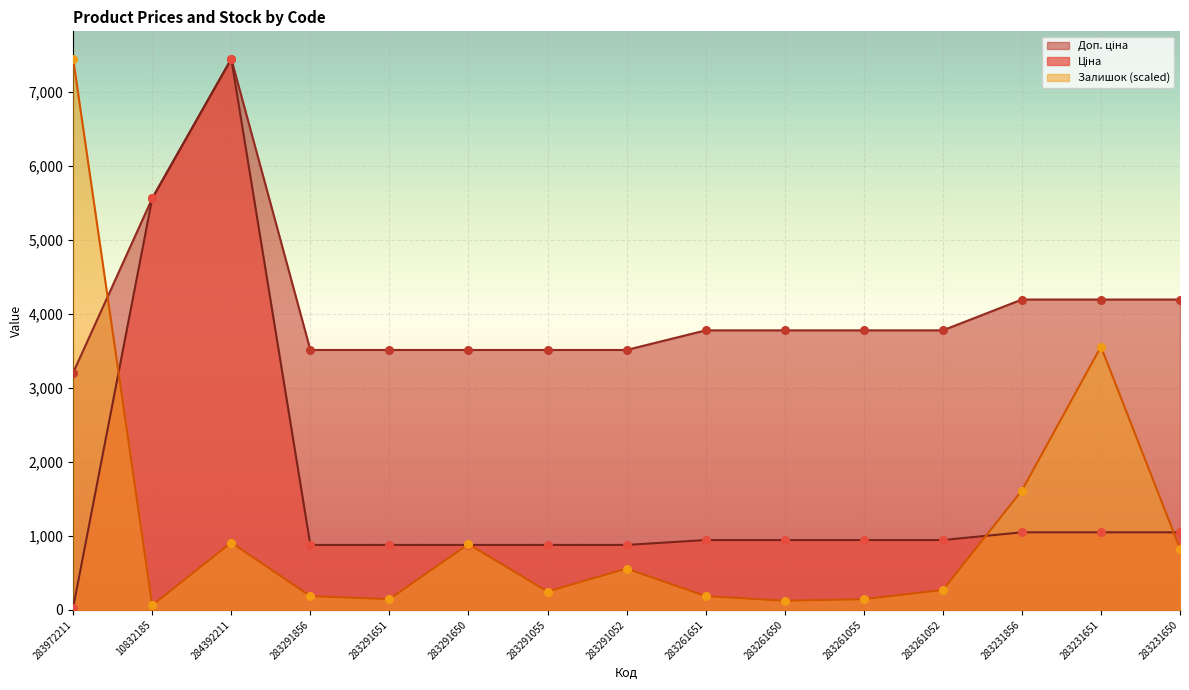

Which series contains the highest Y value?

Ціна